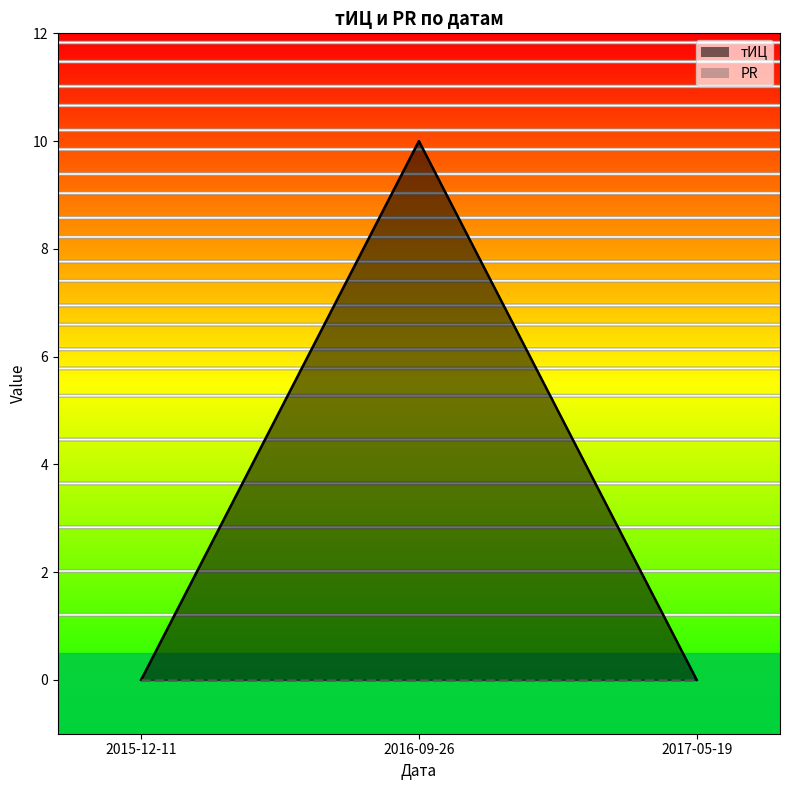

Reading left to right, what are all the values shown in this chart?

тИЦ_line: 0	10	0
PR_line: 0	0	0